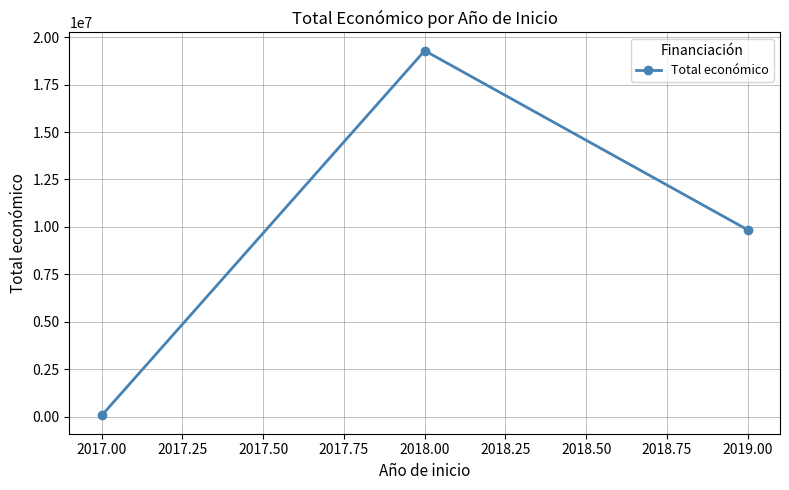

Is it true that the value at 2019.00 is 17660463?

False